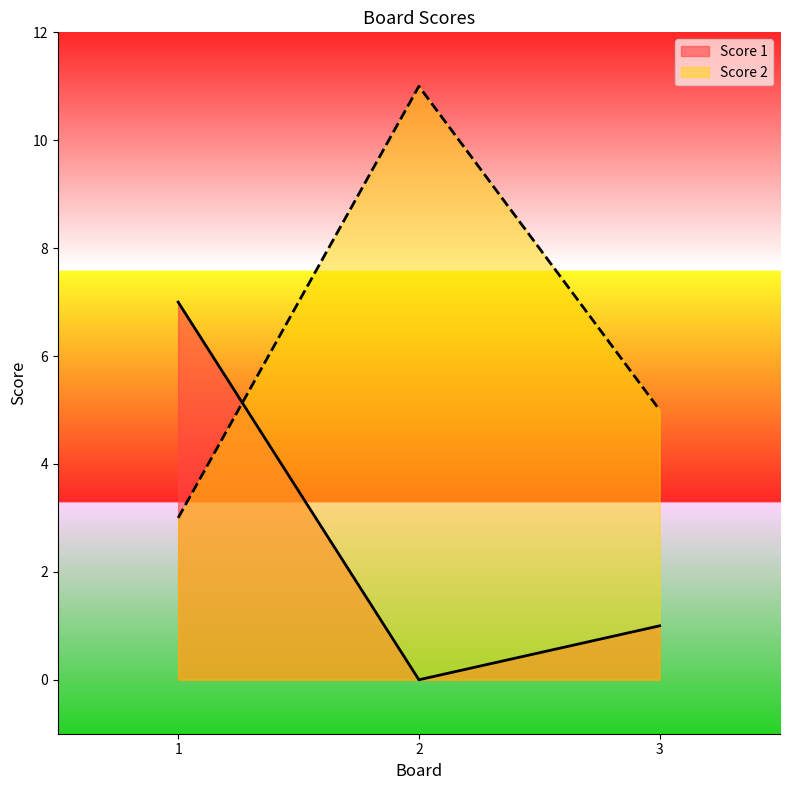

Does the chart display data point markers on the line(s)?

No